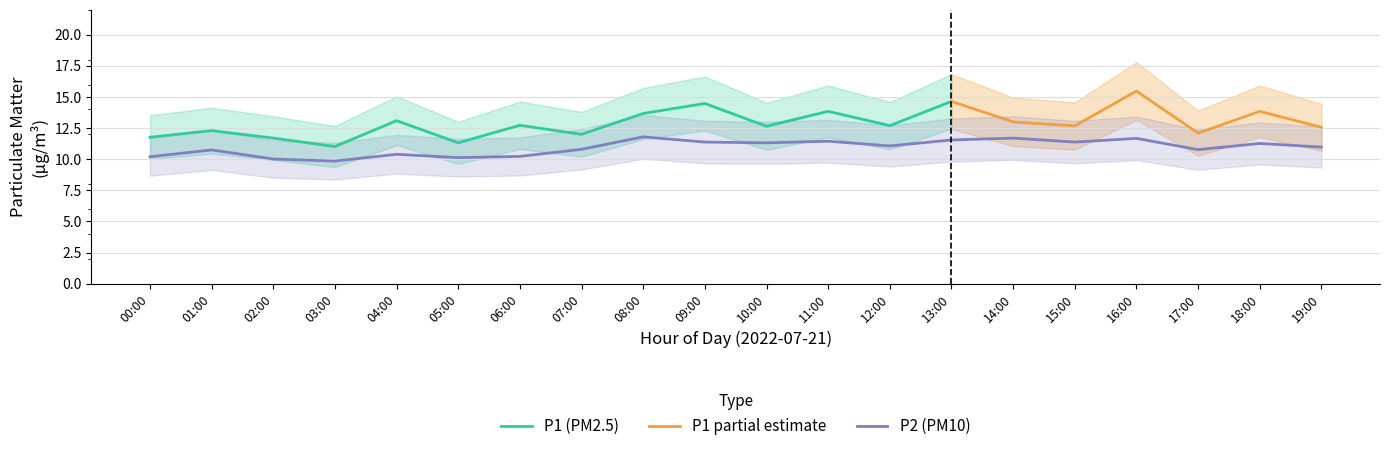

At 01:00, list the series in order from largest to smallest.

P1_upper, P1, P2_upper, P2, P1_lower, P2_lower